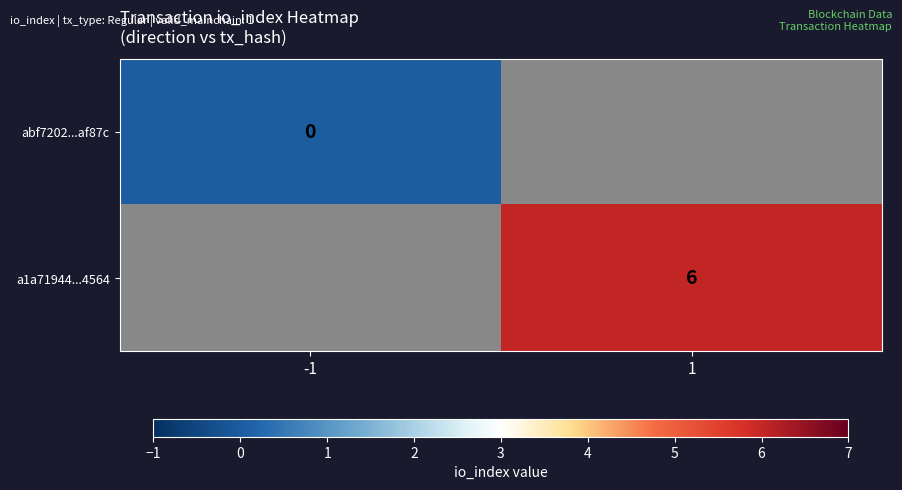

Is it true that a1a71944...4564 equals 11 at 1?

False